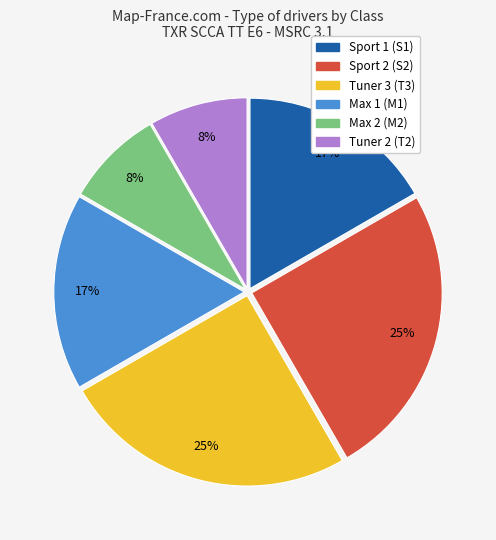

Which has a higher value, Tuner 3 (T3) or Max 1 (M1)?

Tuner 3 (T3)